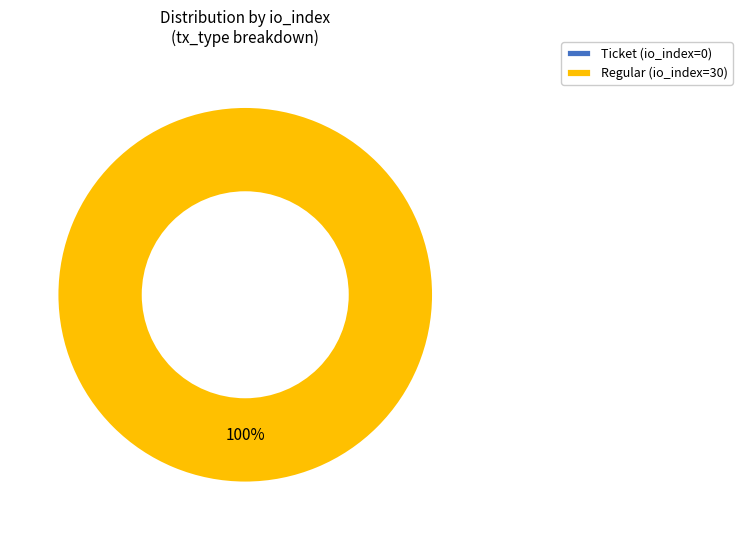

Is there a majority slice in this chart?

Yes